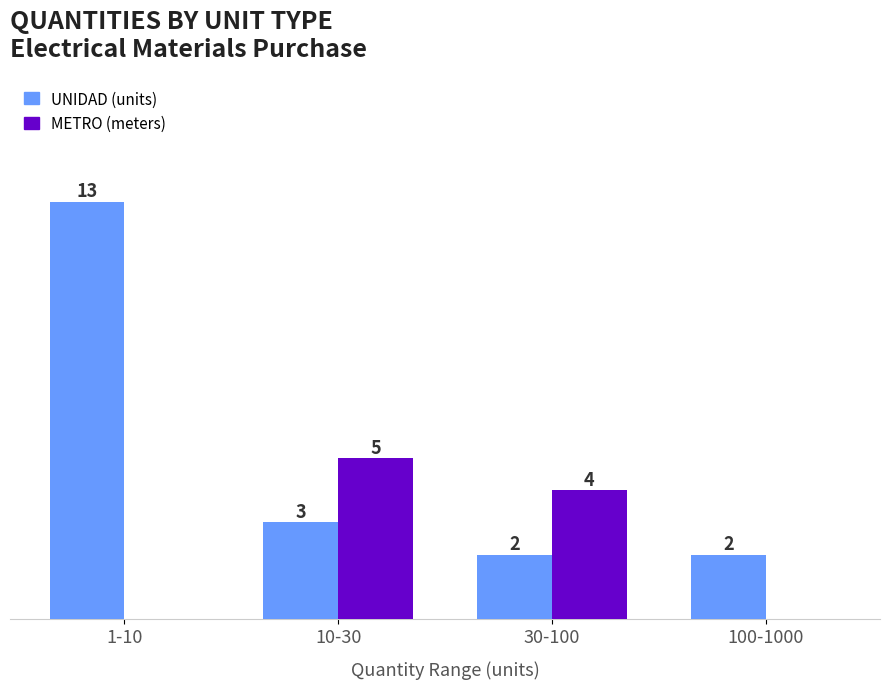

Where is UNIDAD (units) nearest to the value 7?

10-30